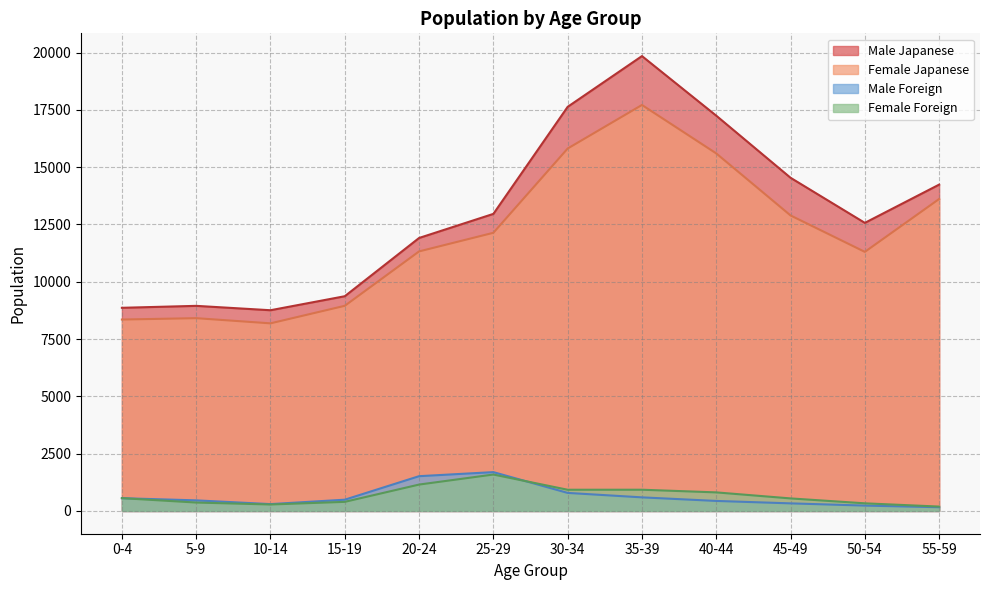

Which has a higher value, 5-9 or 10-14?

5-9